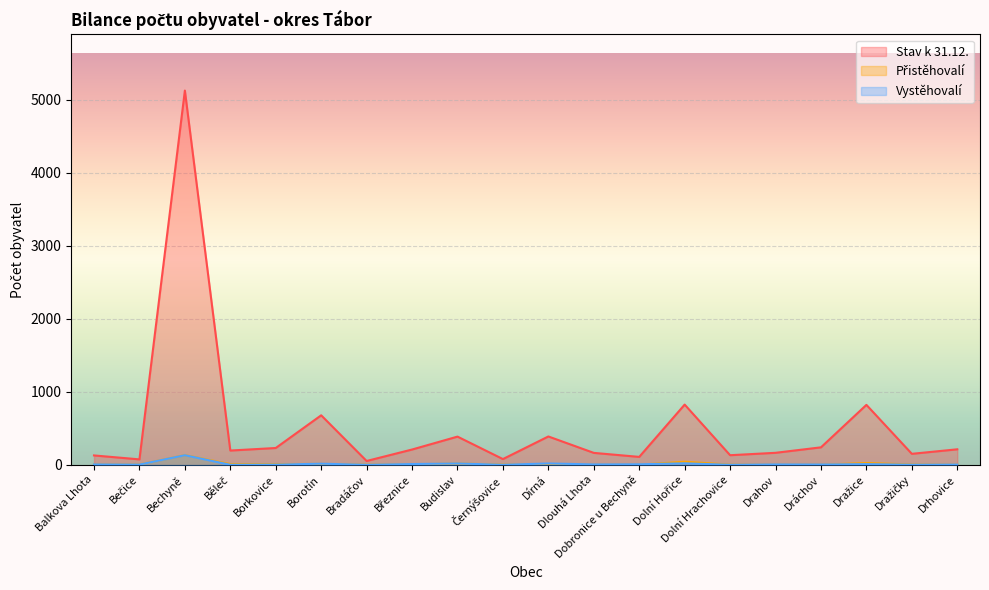

True or false: Stav k 31.12. and Vystěhovalí intersect in this chart.

False